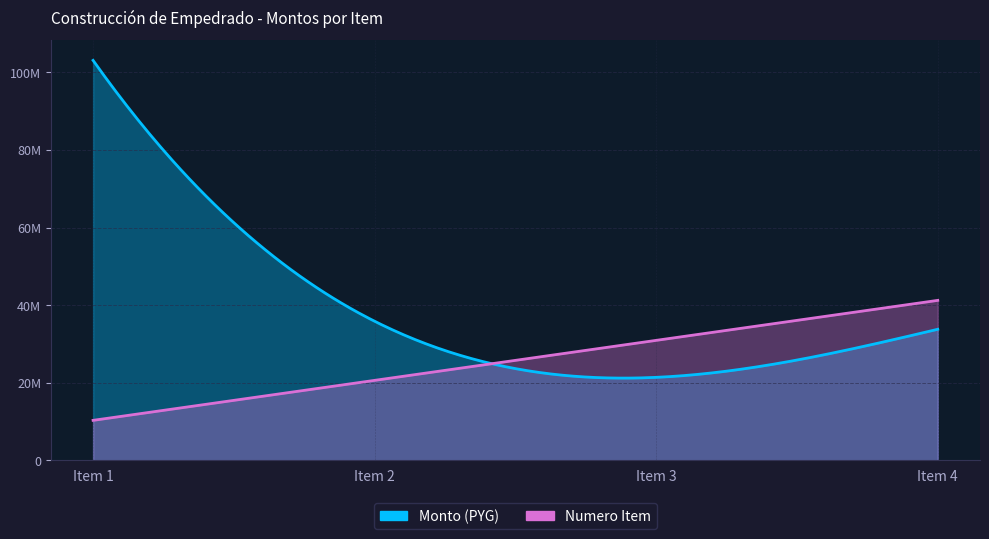

At which category is the sum across all series the highest?

Item 1